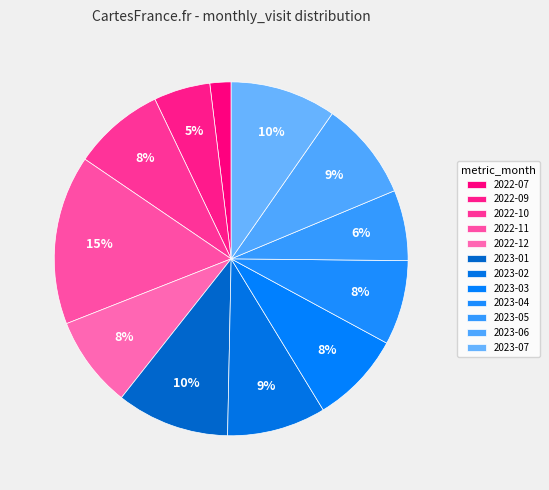

To the nearest percent, what portion does 2022-10 represent?

8%